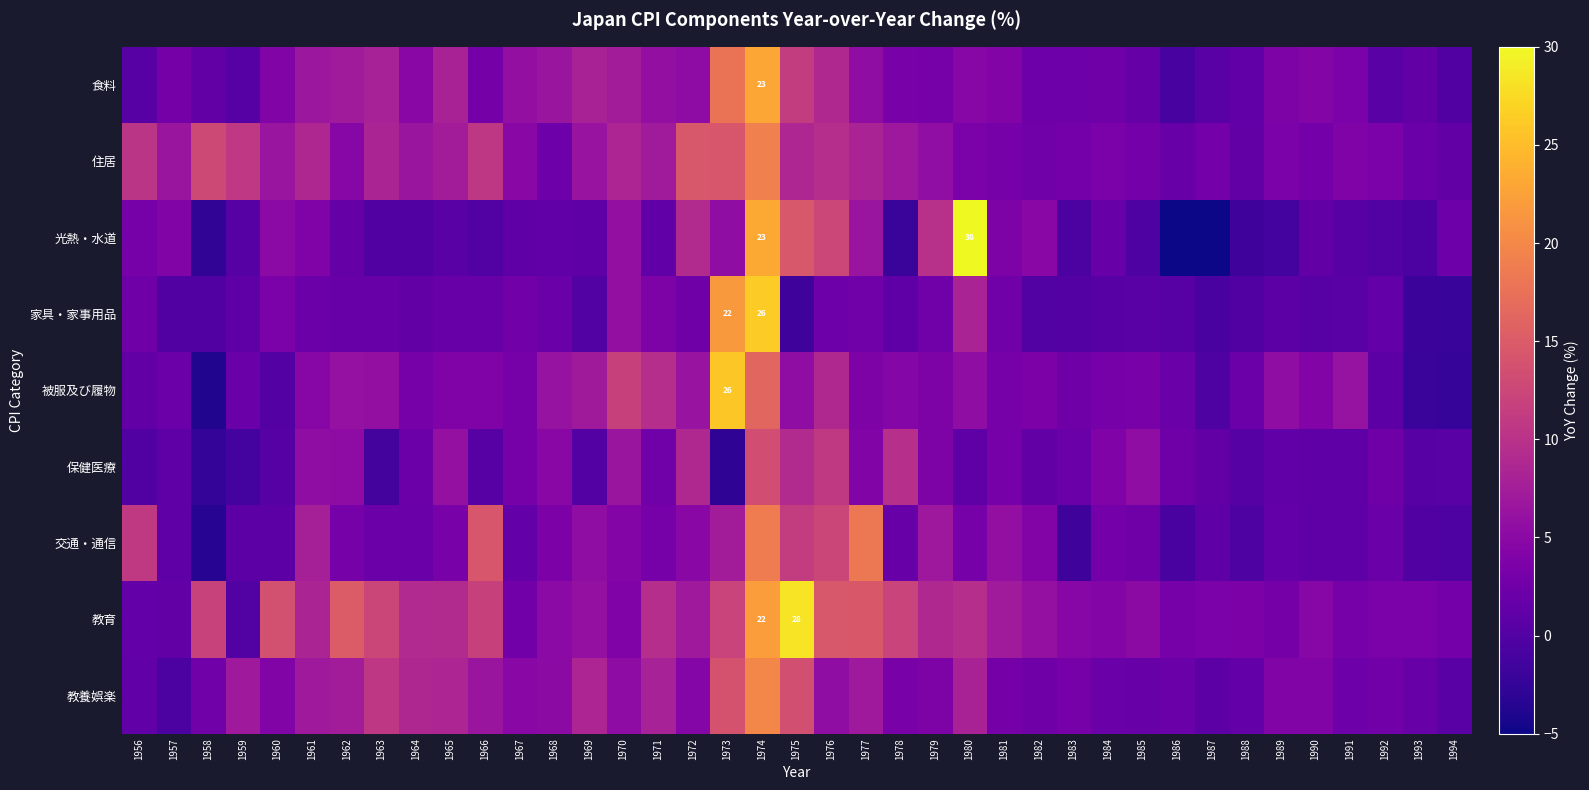

Rank the categories by 保健医療 value from highest to lowest.

1974, 1976, 1978, 1975, 1972, 1970, 1965, 1961, 1985, 1962, 1968, 1977, 1984, 1979, 1967, 1981, 1971, 1992, 1986, 1964, 1983, 1982, 1987, 1989, 1957, 1980, 1990, 1991, 1994, 1966, 1993, 1988, 1960, 1969, 1956, 1963, 1959, 1958, 1973